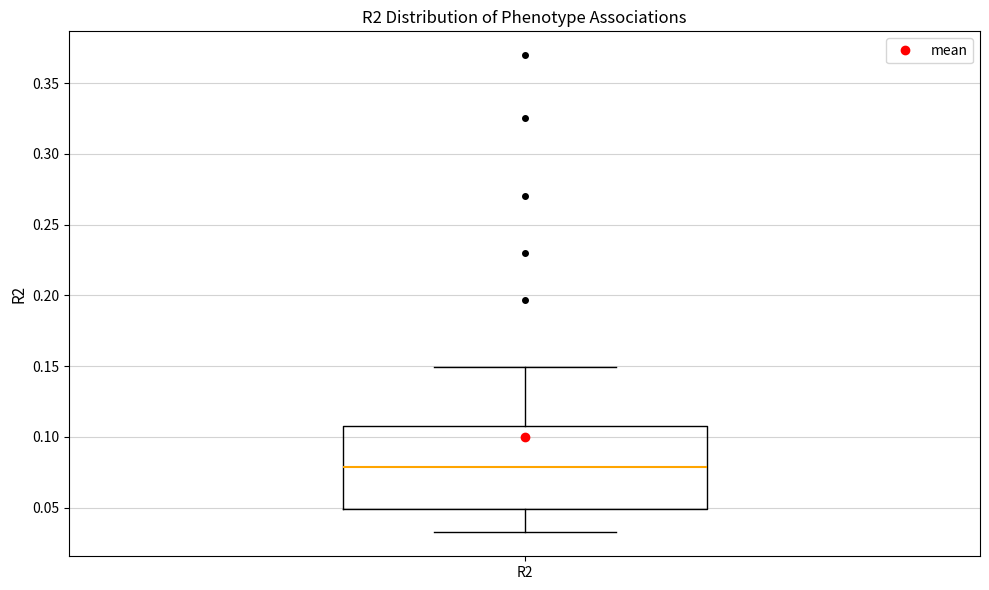

Transcribe this box plot: give where the median line is, the range the box spans, and where the two whiskers end, as read against the y-axis. The values are not printed on the chart, so give them approximately, as read against the axis.

median 0.080, box 0.050 to 0.110, whiskers 0.035 to 0.150